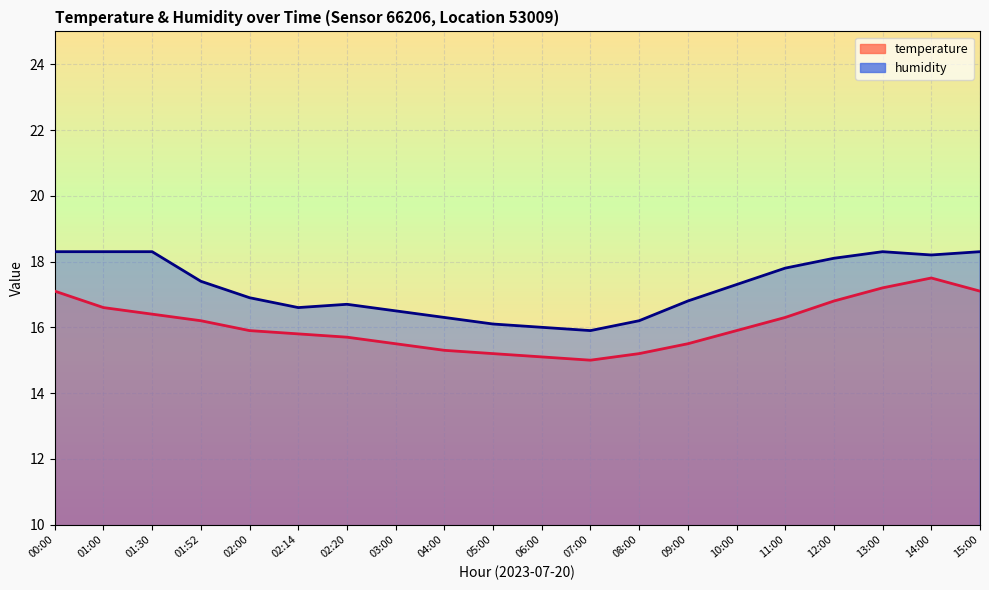

The value of temperature at 11:00 is 3.8. True or false?

False